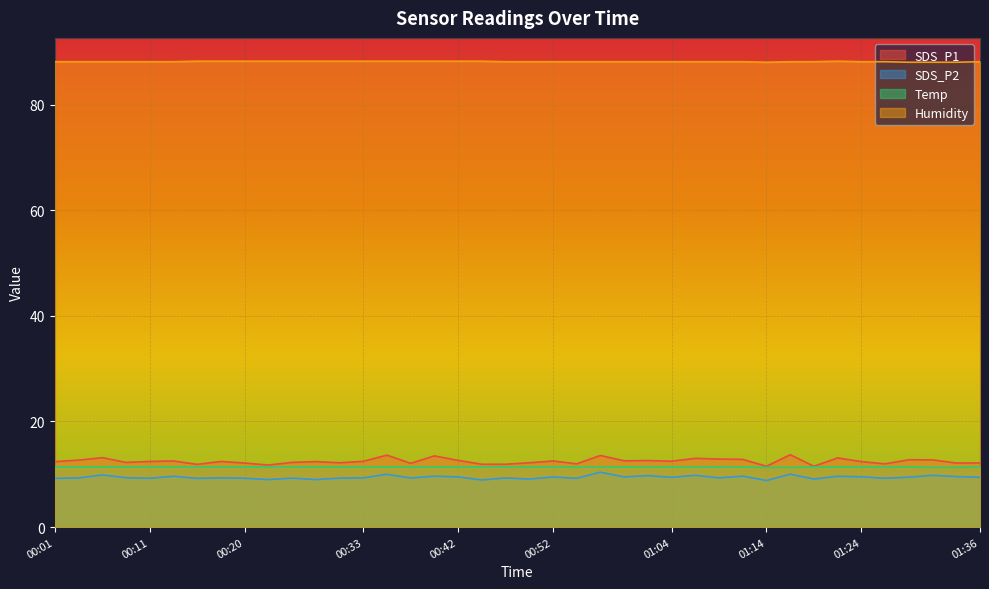

Which series changed the most between 00:47 and 01:11?

SDS_P1